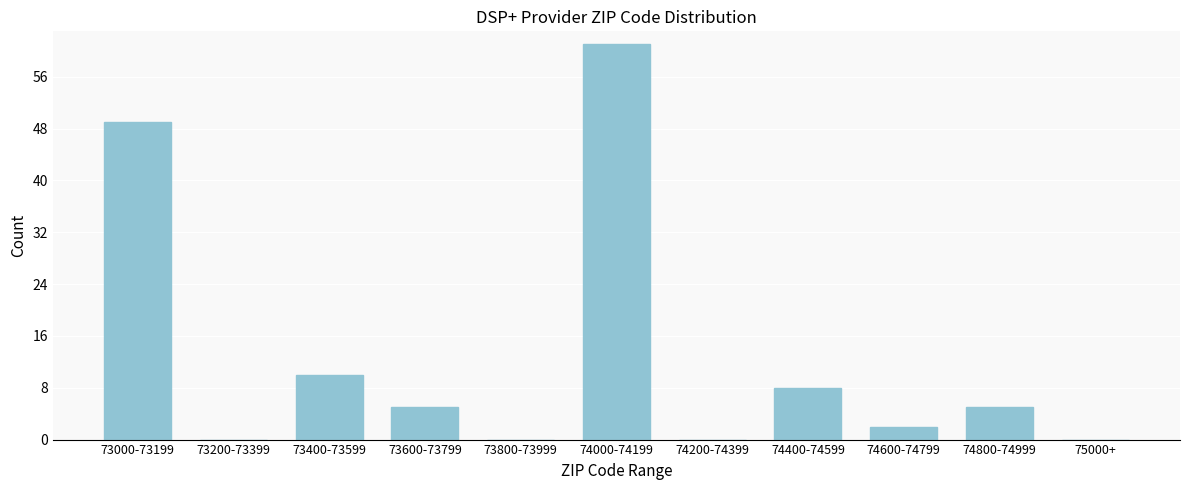

Reading left to right, transcribe all the data shown in this chart.

73000-73199=49	73200-73399=0	73400-73599=10	73600-73799=5	73800-73999=0	74000-74199=61	74200-74399=0	74400-74599=8	74600-74799=2	74800-74999=5	75000+=0